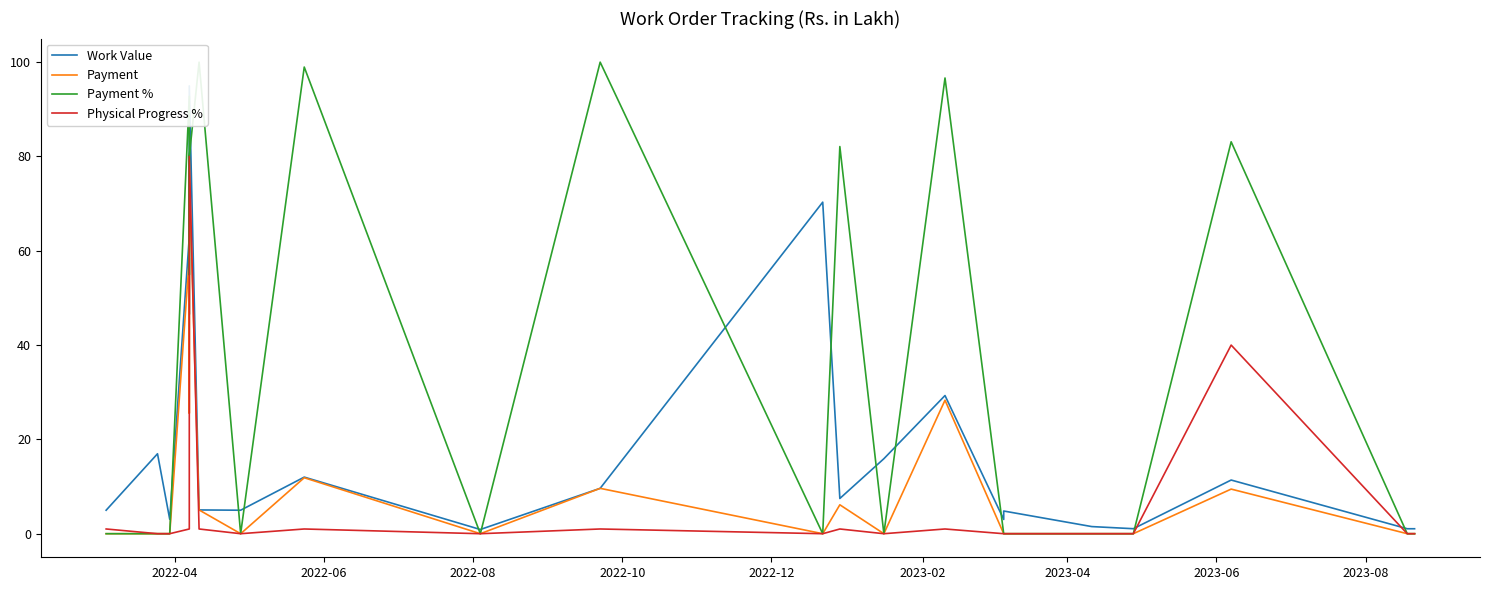

Is it true that Payment % equals -38.1 at 16?

False